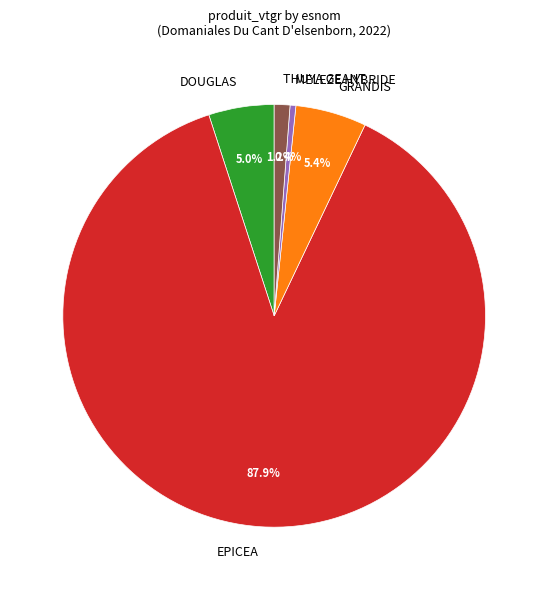

Which slice represents more than half of the pie?

EPICEA